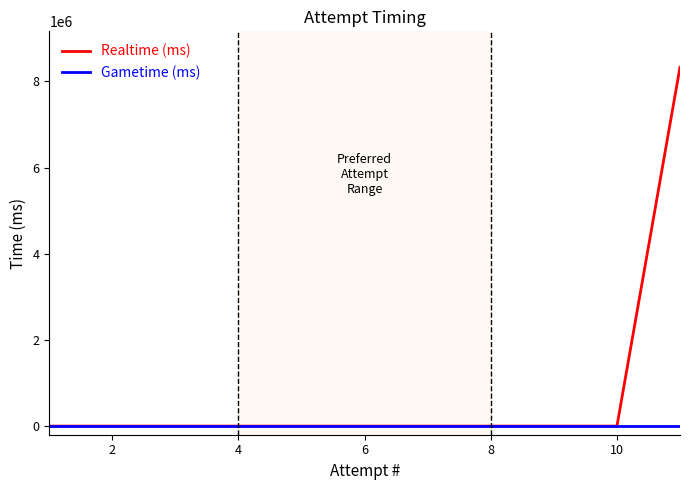

What is the sum of all Realtime (ms) values?

8327361